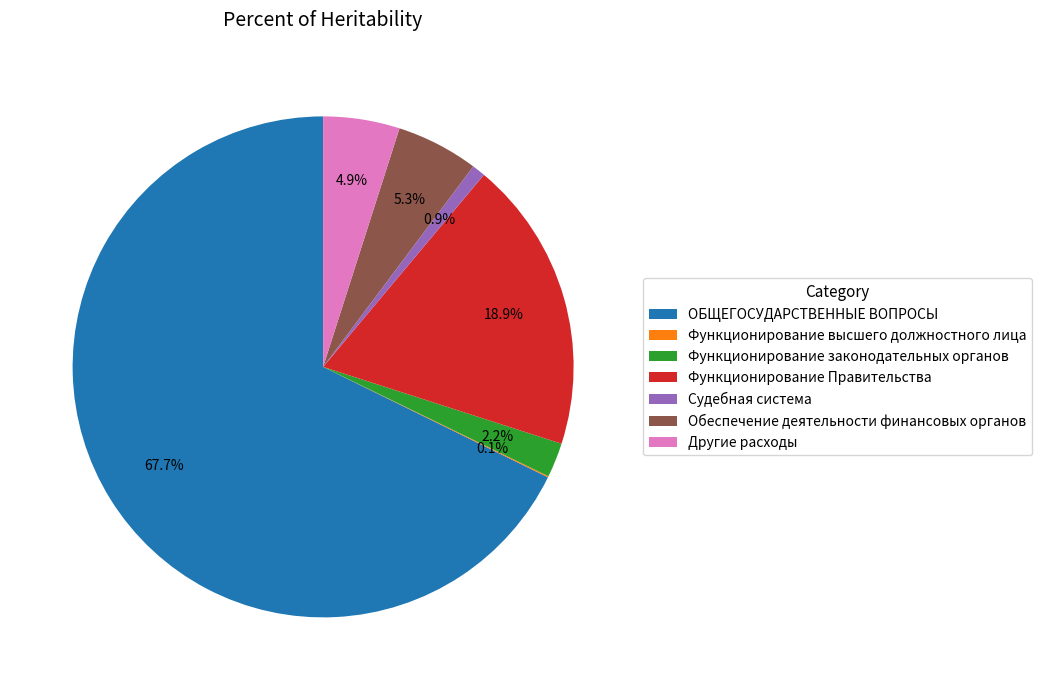

What portion of the pie excludes Функционирование Правительства?

81.1%